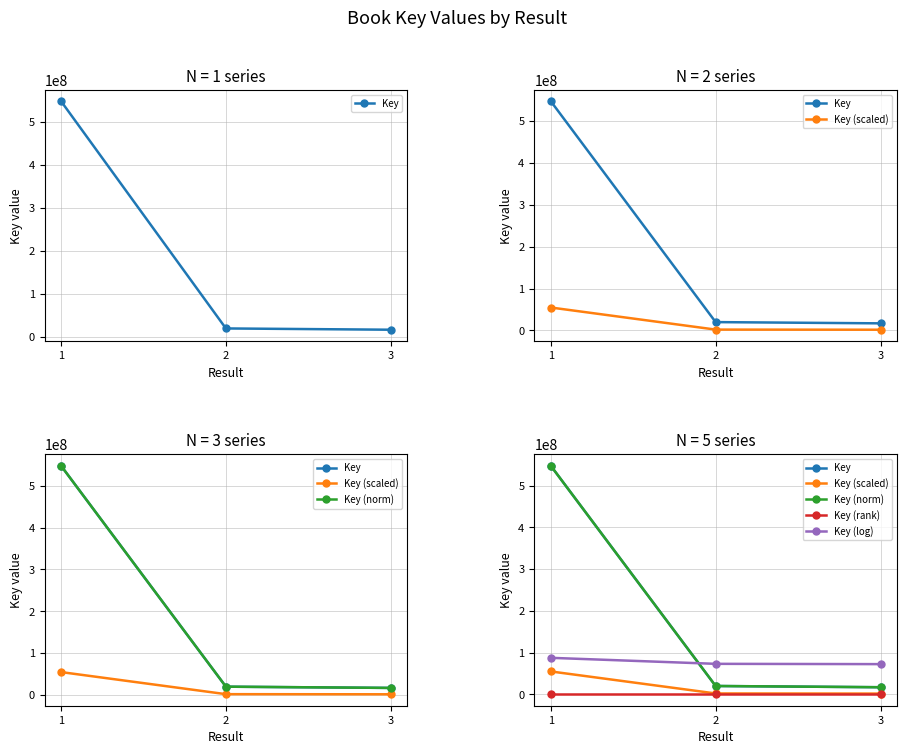

The value of Key (log) at 3 is 20015866.4. True or false?

False